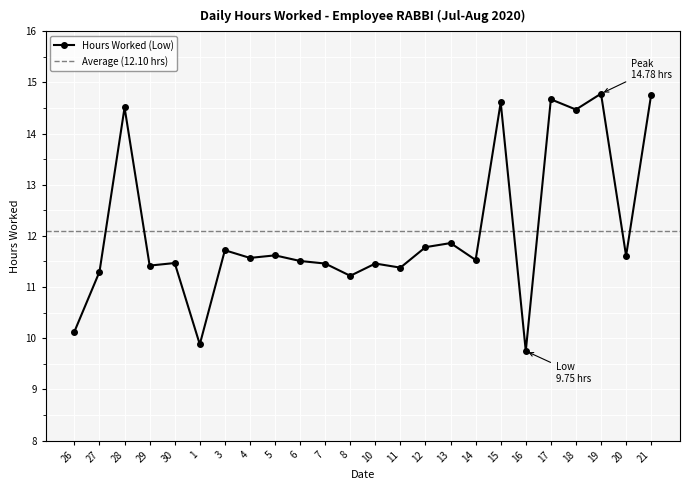

Does the chart display data point markers on the line(s)?

Yes